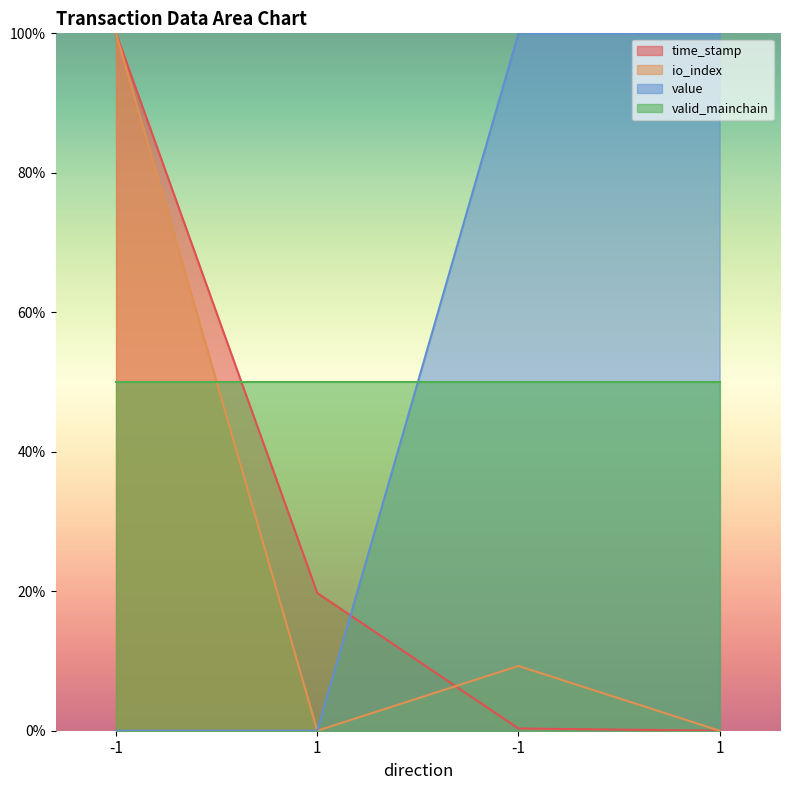

Which category has the lowest value across all series?

1